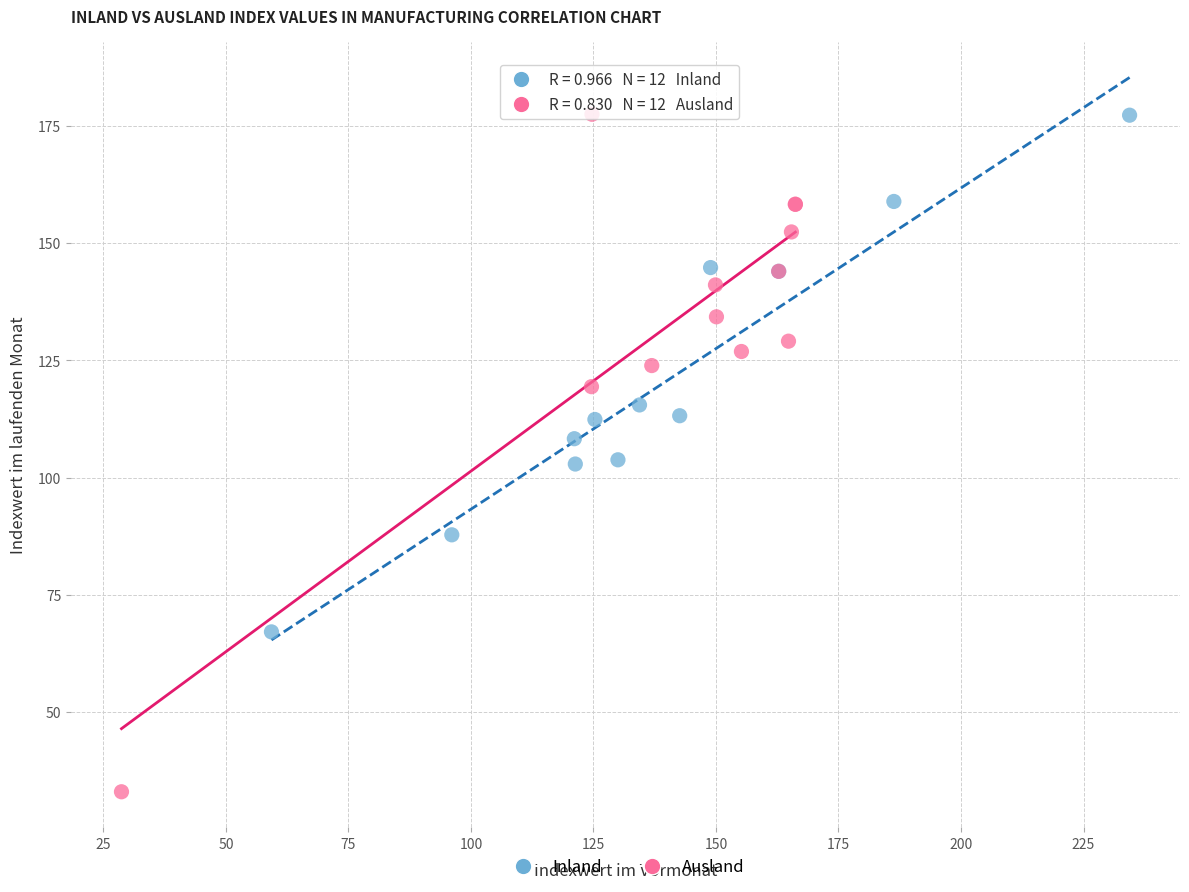

Which series reaches the minimum Y coordinate?

Ausland